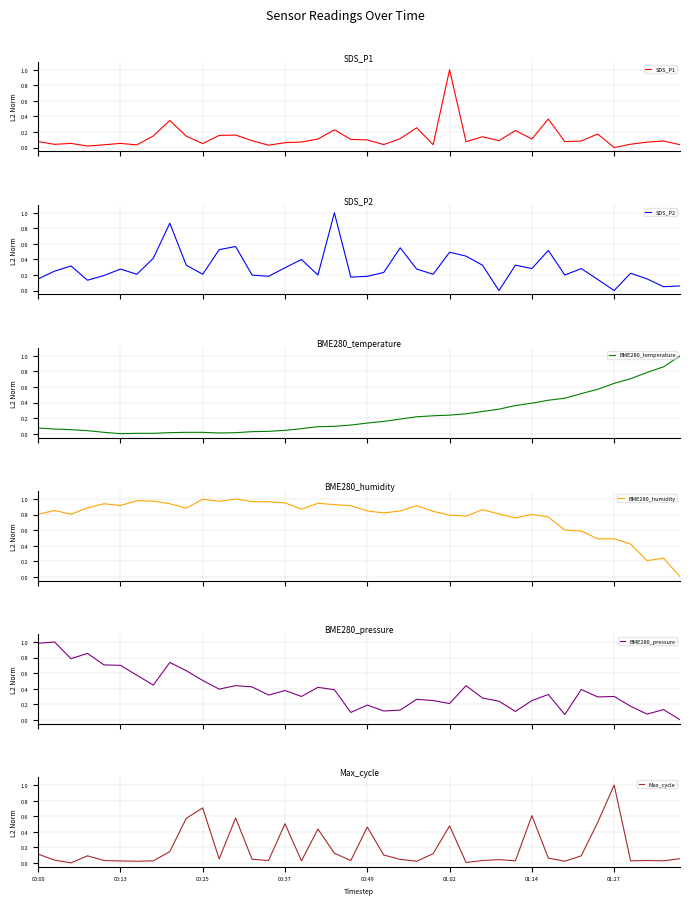

Which series has the largest range (max minus min)?

SDS_P1